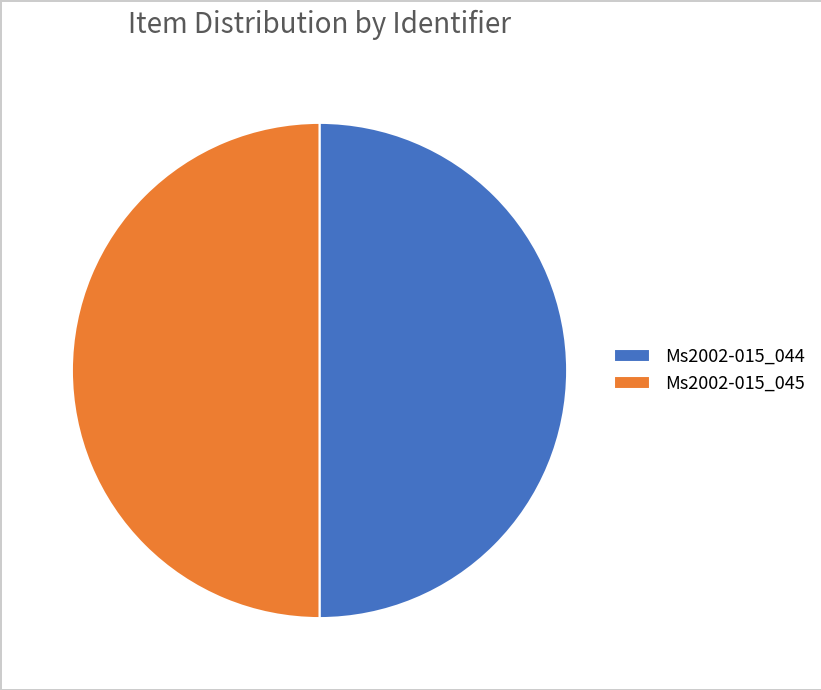

The Ms2002-015_044 slice represents 40% of the pie. True or false?

False